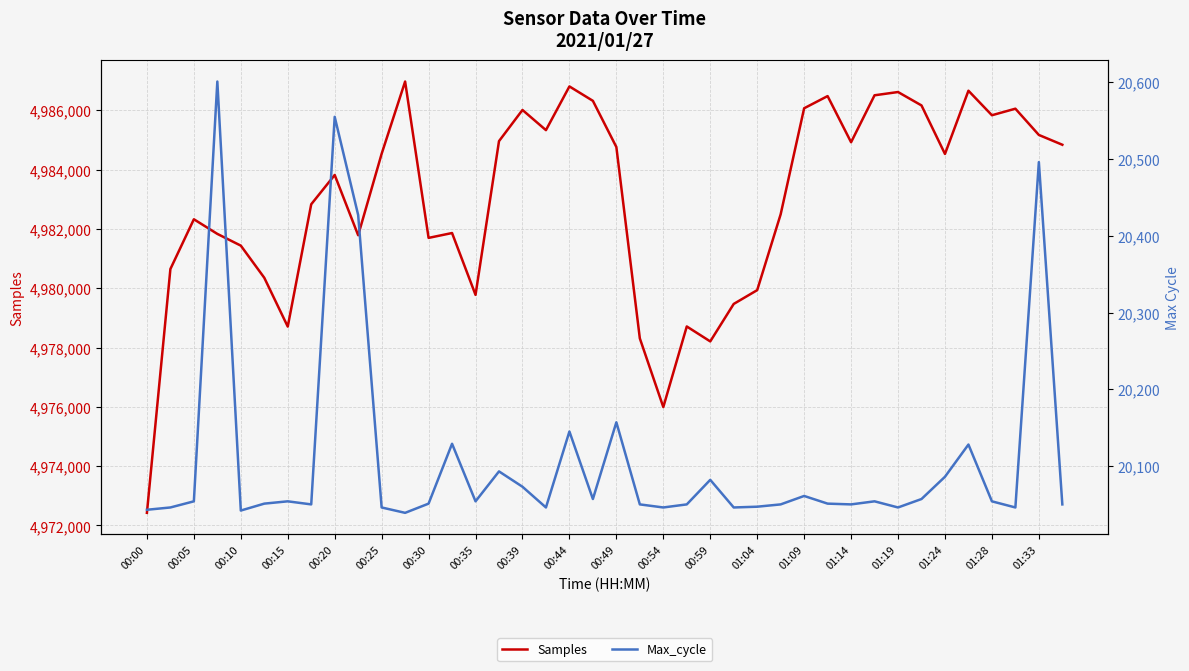

What is the lowest value of the Samples series?

4972426